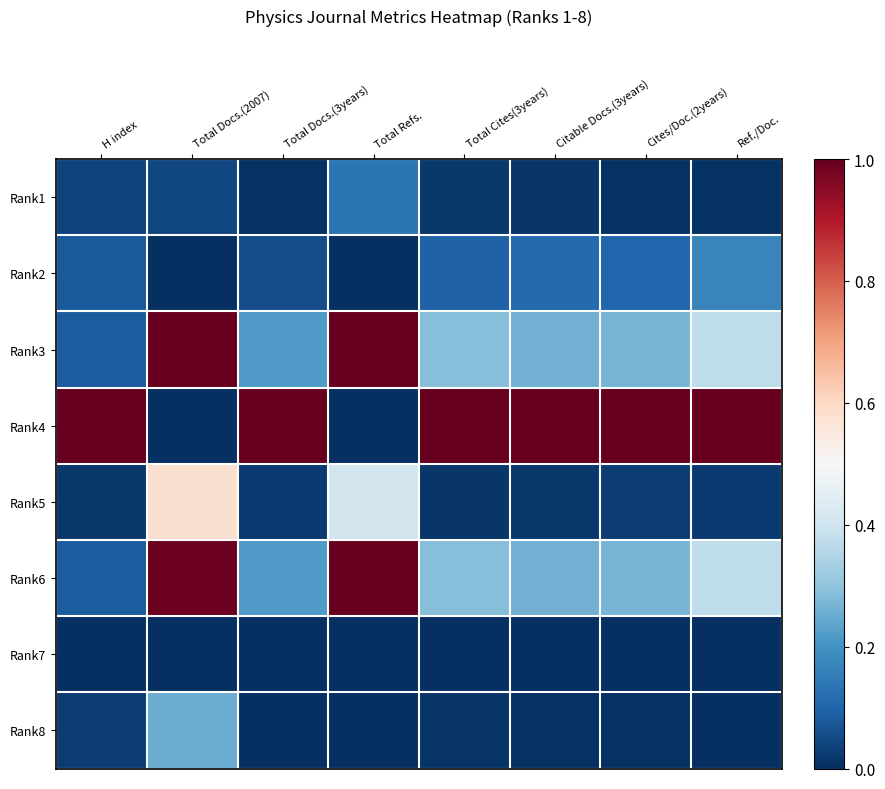

How many categories are shown in the chart?

8